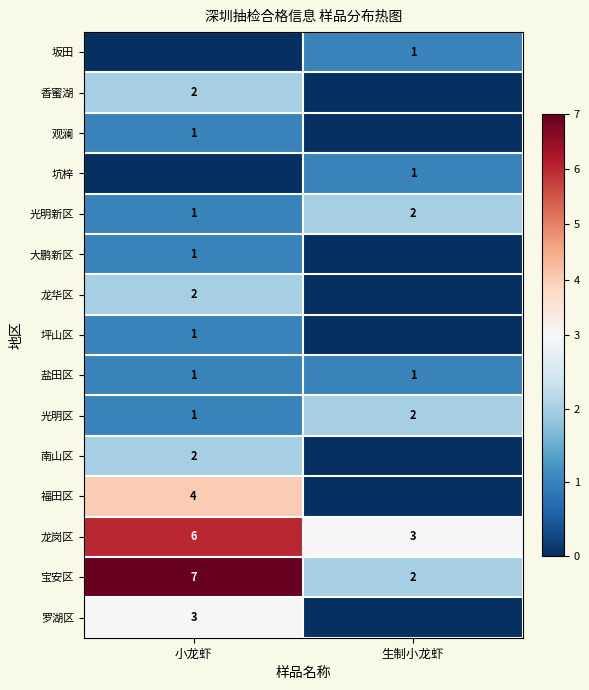

Count the number of categories in the chart.

2